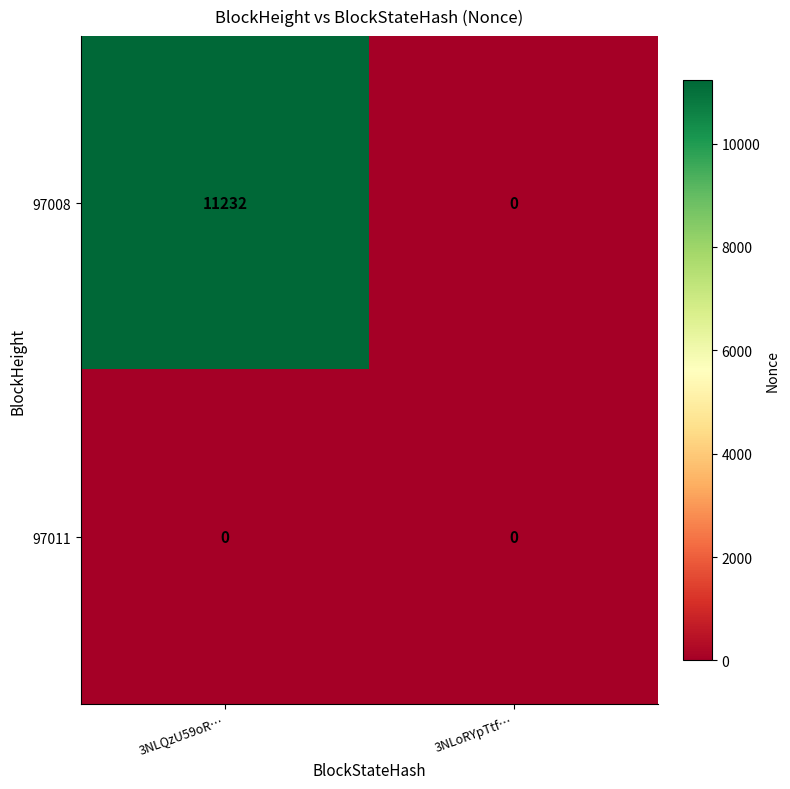

What is the greatest value displayed?

11232